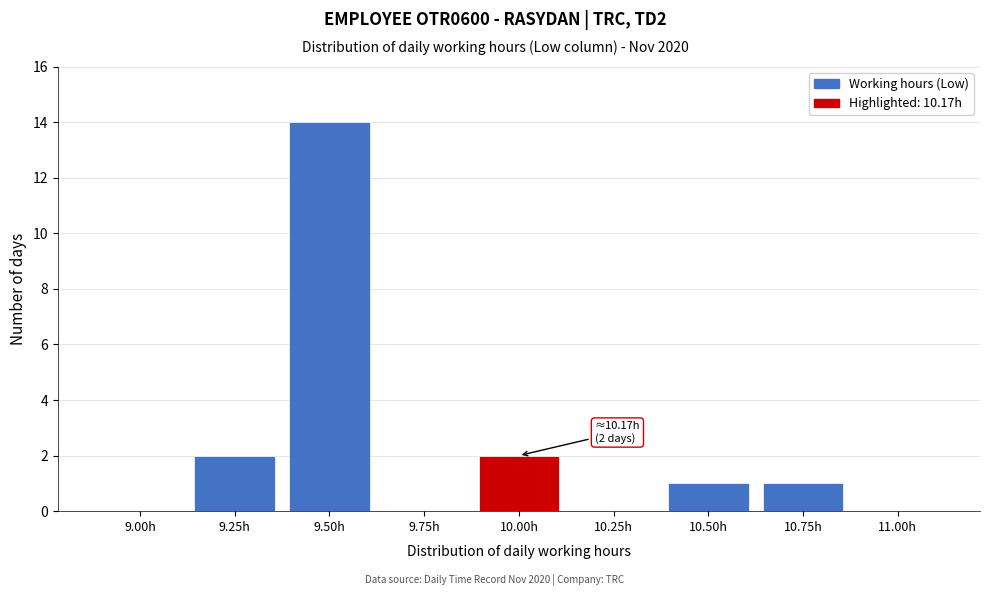

Reading right to left, transcribe all the data shown in this chart.

11.00h=0	10.75h=1	10.50h=1	10.25h=0	10.00h=2	9.75h=0	9.50h=14	9.25h=2	9.00h=0